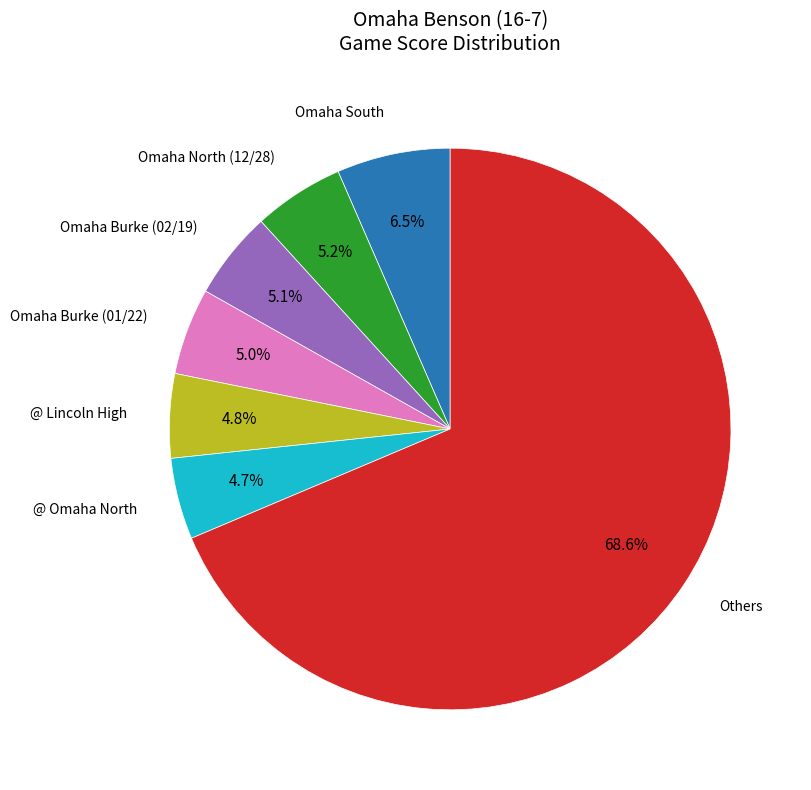

Is there any slice that represents more than half of the pie?

Yes